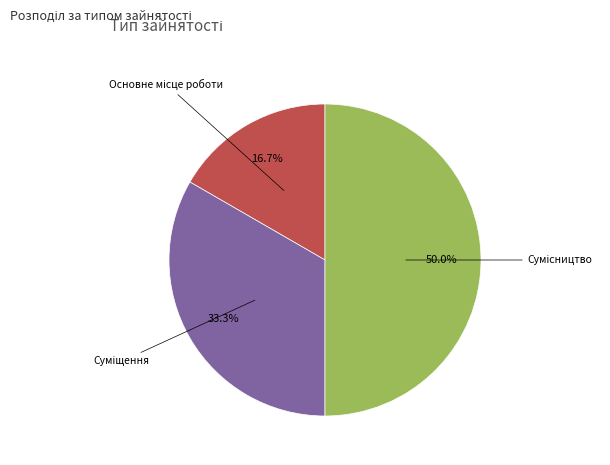

Does any single category account for the majority?

No